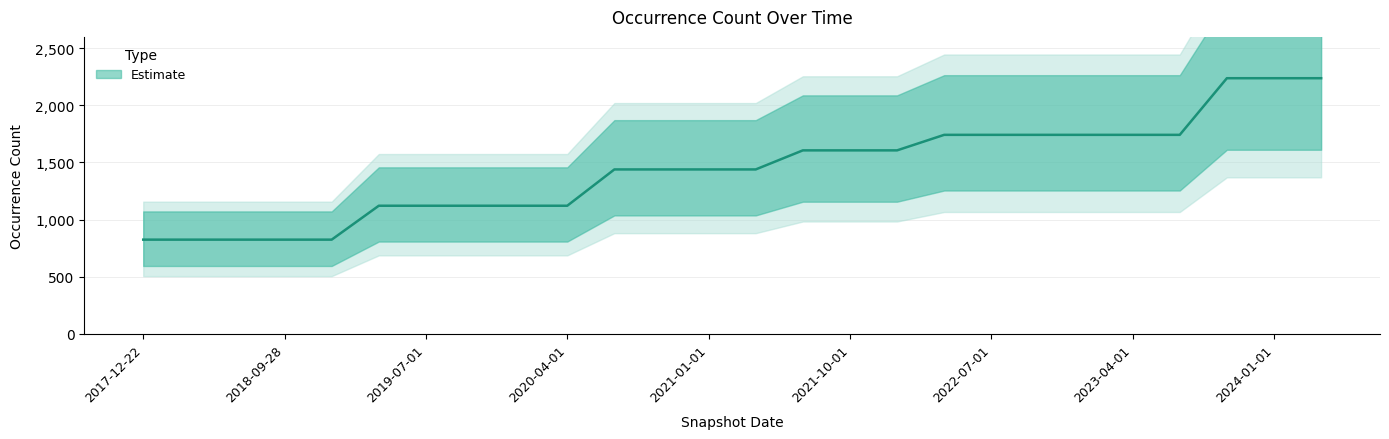

Between 2019-04-06 and 2021-10-01, which is larger?

2021-10-01